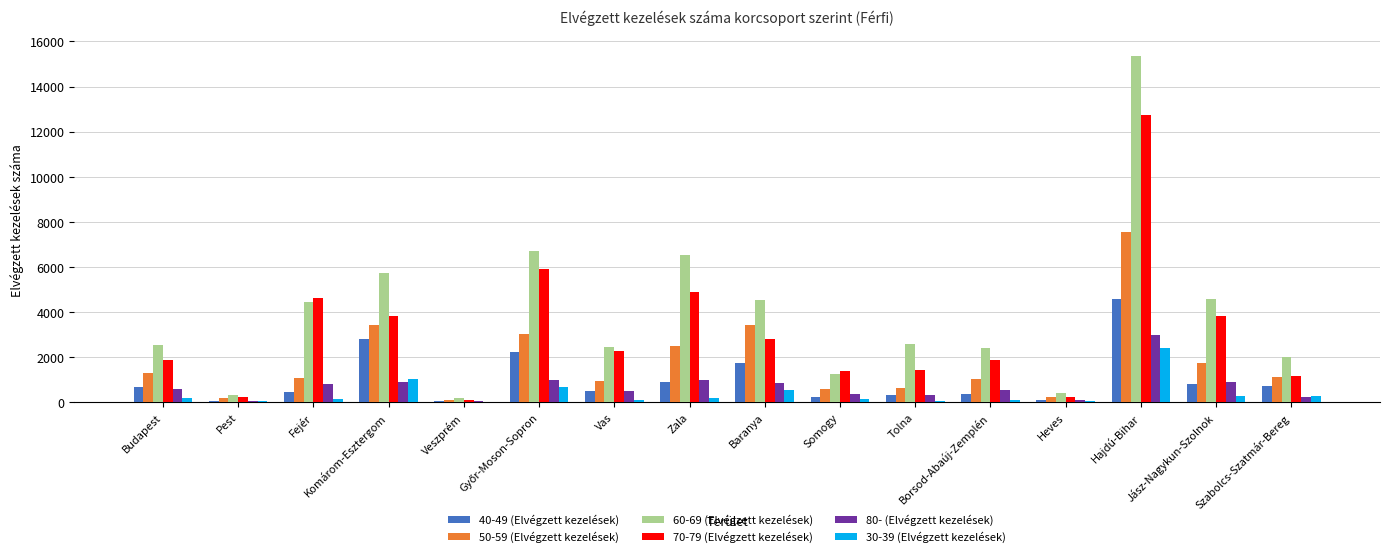

What is the maximum value shown in the chart?

15370